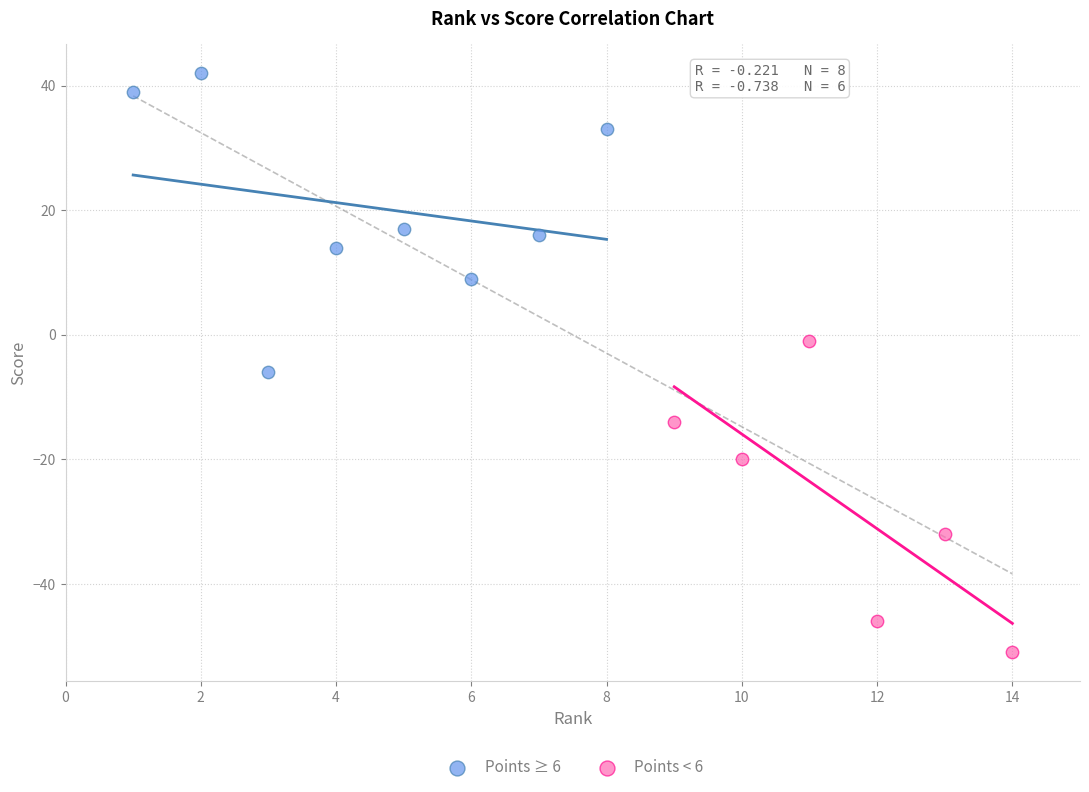

Which series reaches the minimum Y coordinate?

Points < 6